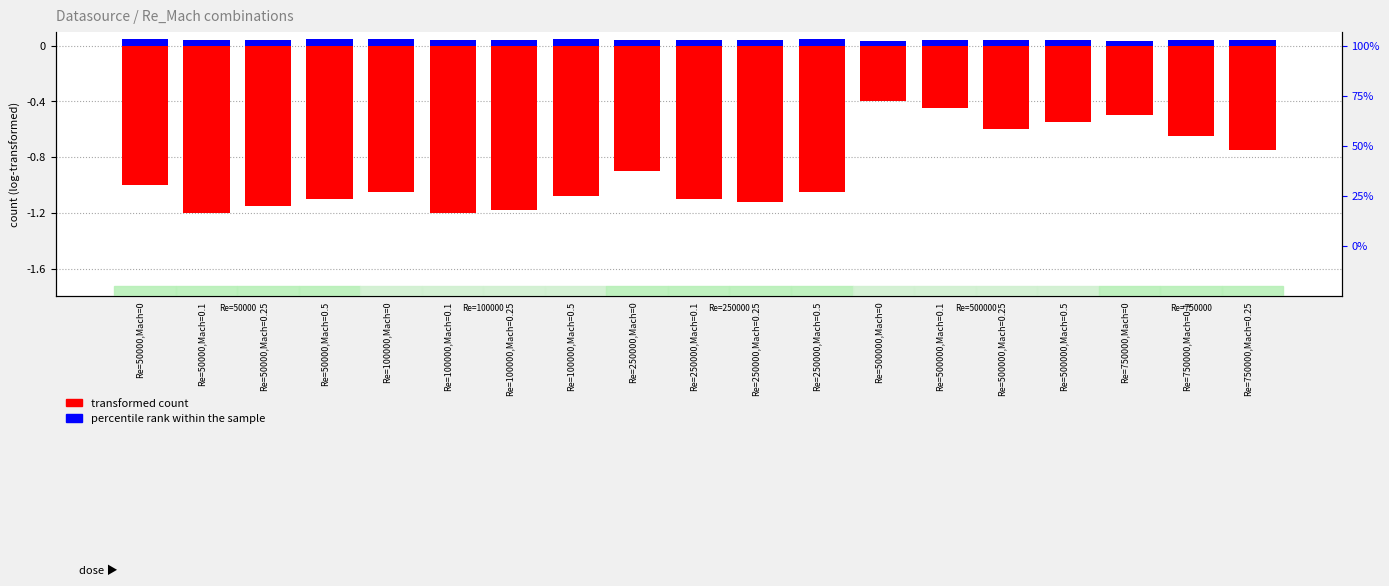

Where does the transformed count series first go above -1?

Re=250000,Mach=0